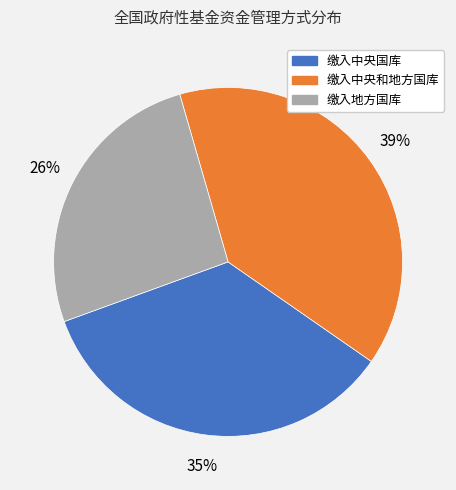

Which slice is the smallest?

缴入地方国库